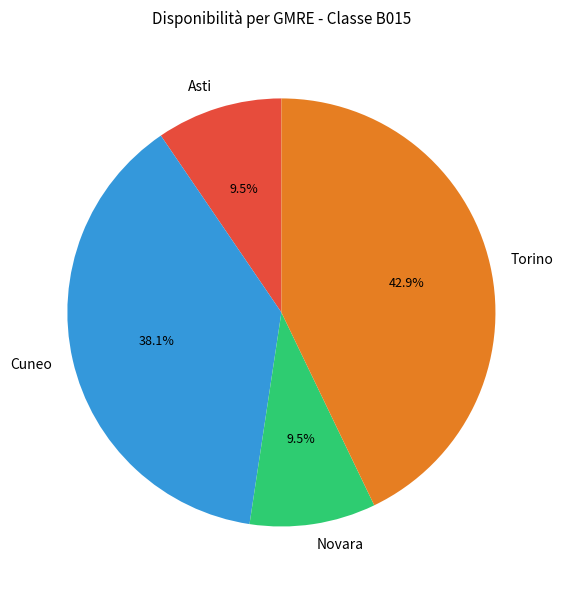

Count the number of slices in the pie.

4